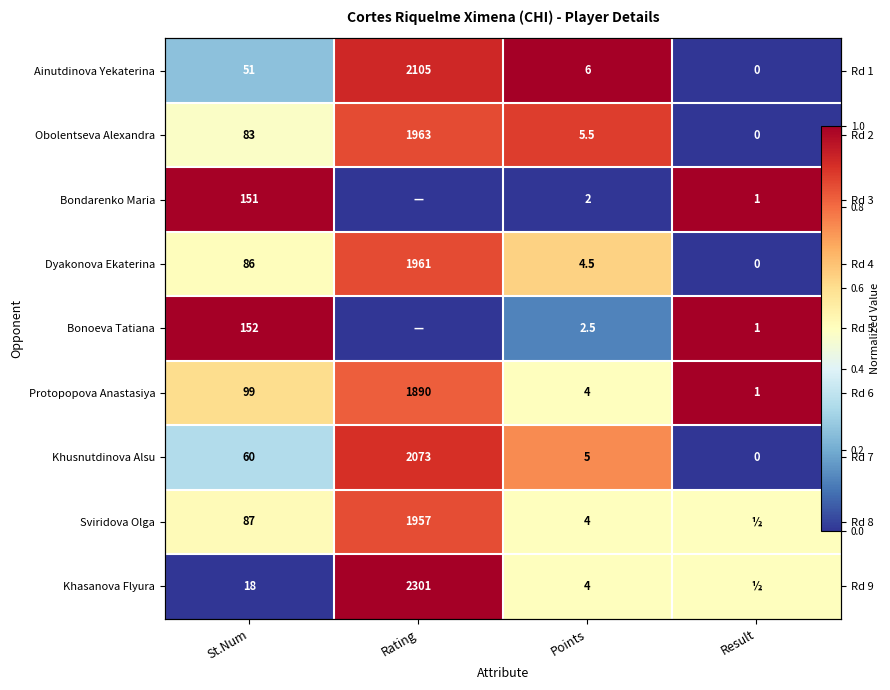

True or false: Bondarenko Maria has a value of 0.0 at Rating.

True